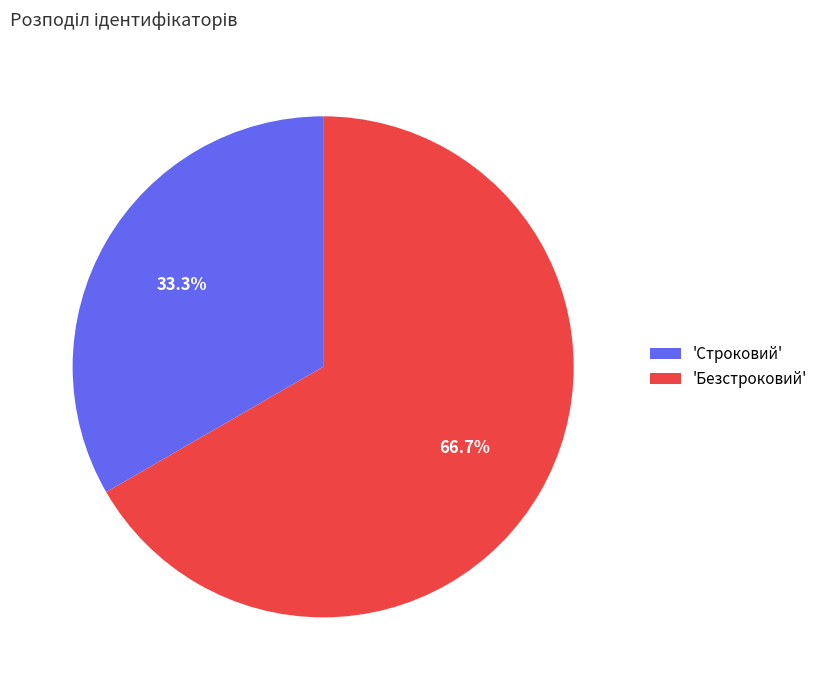

Count the number of slices in the pie.

2